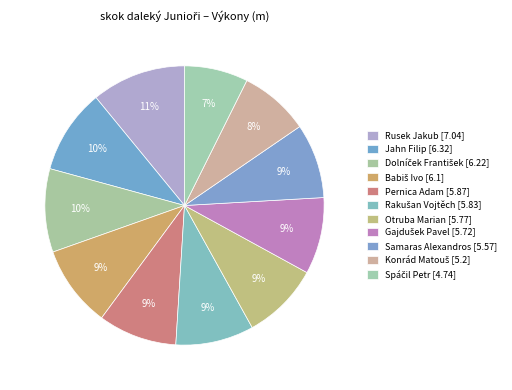

Rank the categories by value from highest to lowest.

Rusek Jakub, Jahn Filip, Dolníček František, Babiš Ivo, Pernica Adam, Rakušan Vojtěch, Otruba Marian, Gajdušek Pavel, Samaras Alexandros, Konrád Matouš, Spáčil Petr